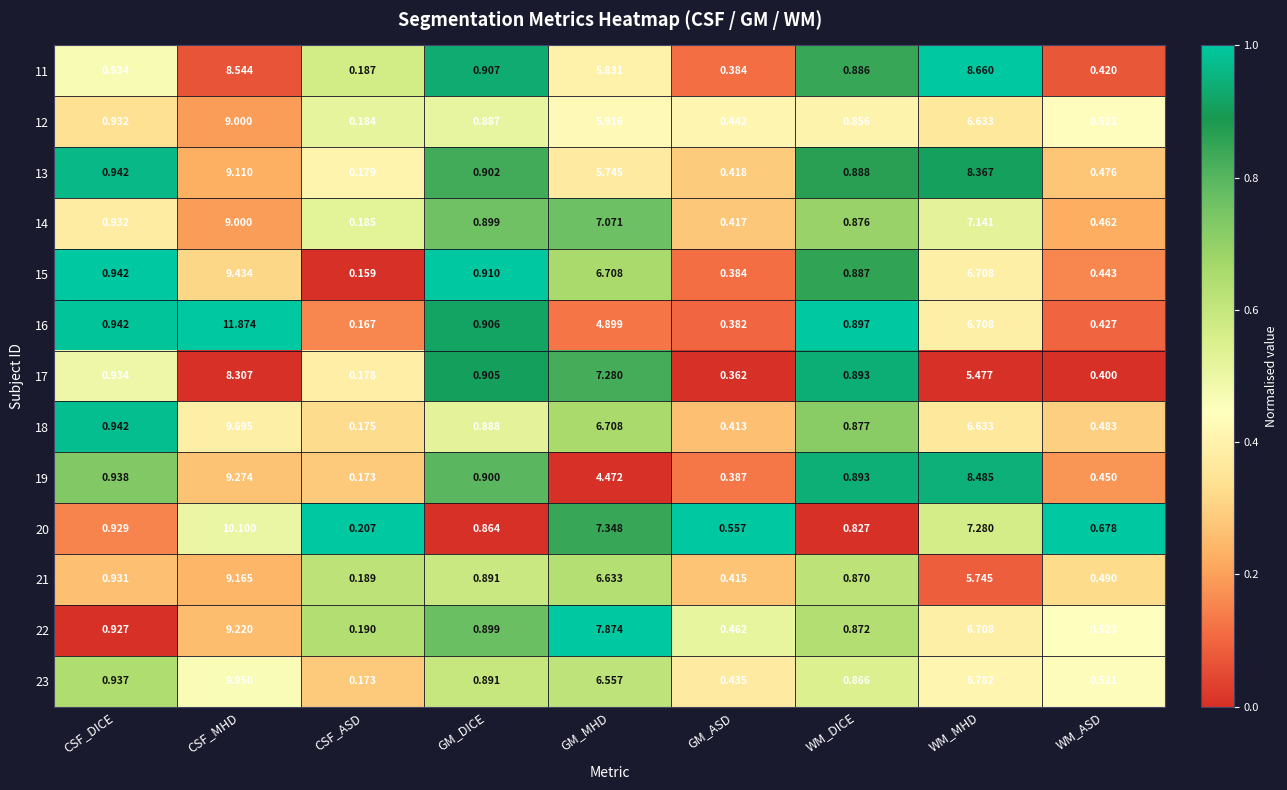

What is the difference between the highest and lowest values at CSF_DICE?

0.0